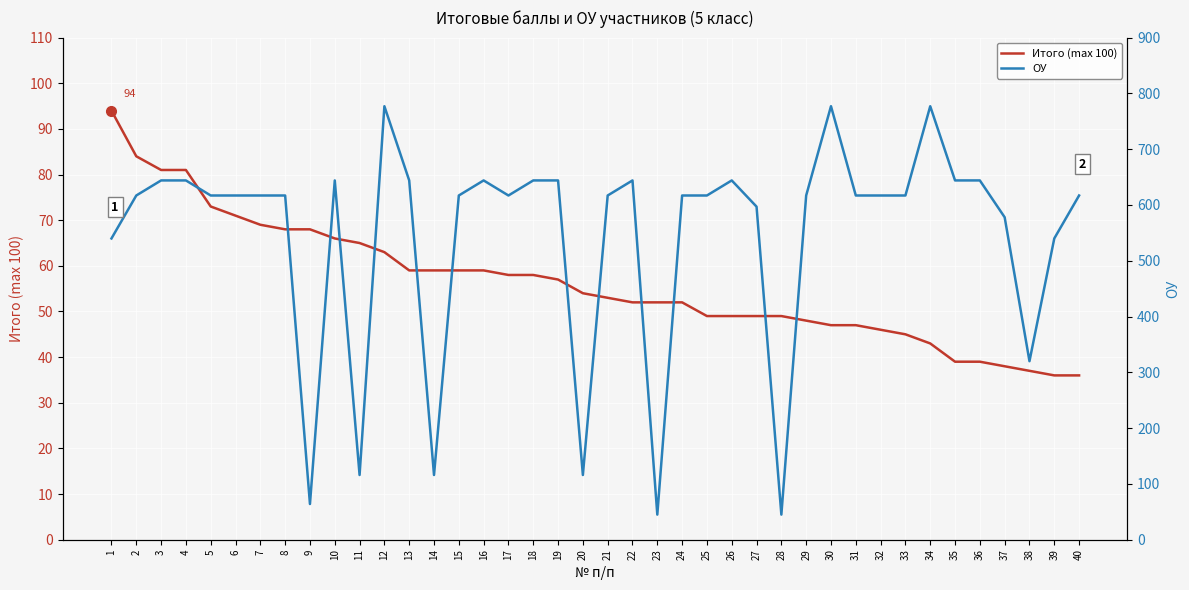

Which label corresponds to the smallest value in the chart?

39